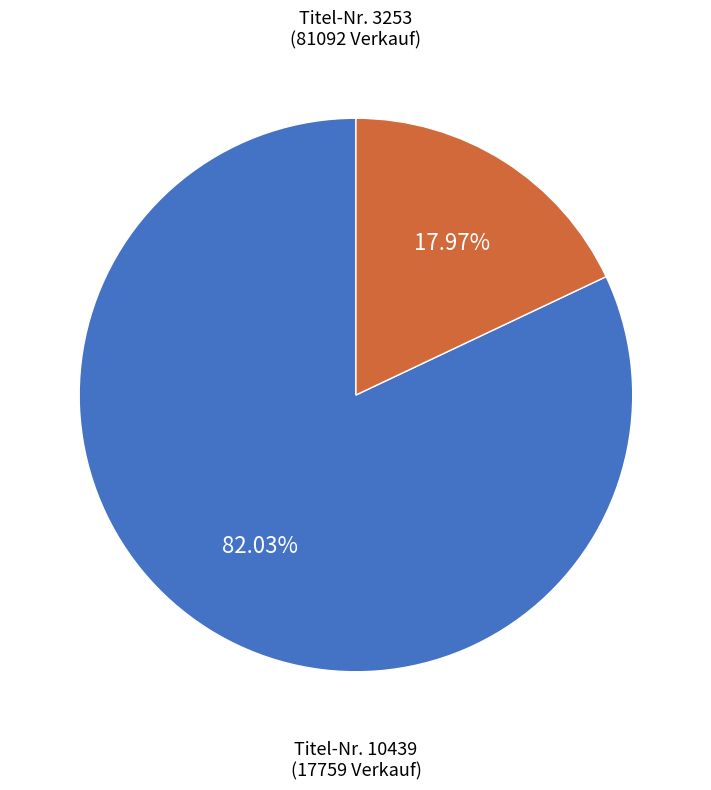

Which has a higher value, Titel-Nr. 10439 or Titel-Nr. 3253?

Titel-Nr. 3253